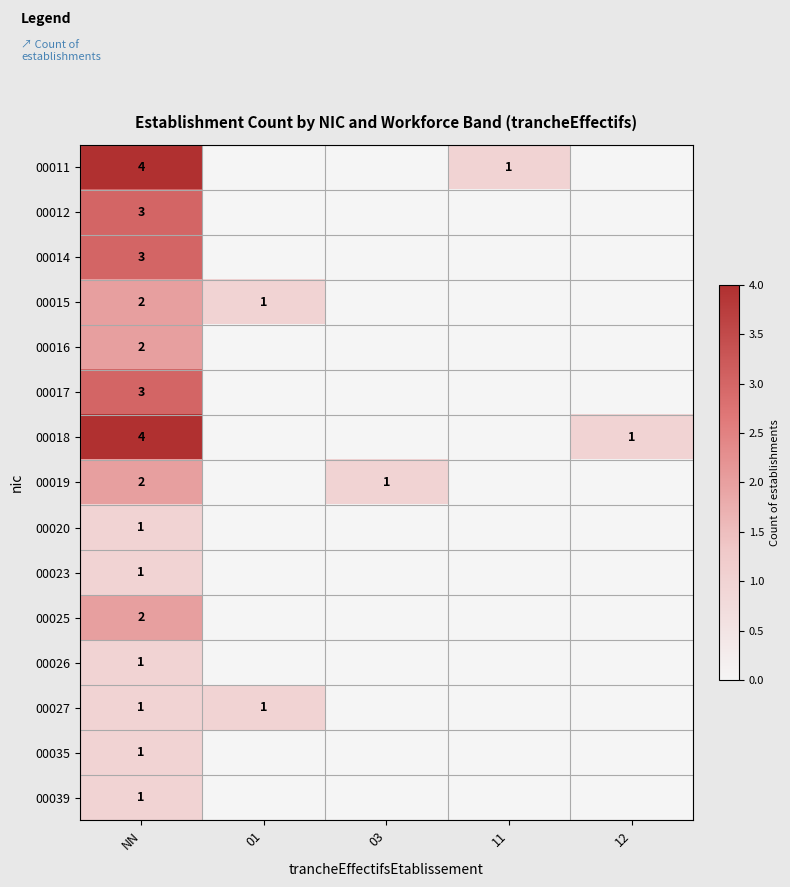

Is it true that 00011 equals 4 at NN?

True